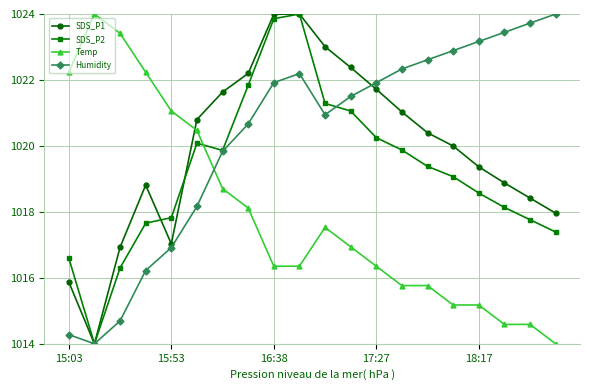

True or false: Humidity has more than 1 points higher than both neighbors.

False